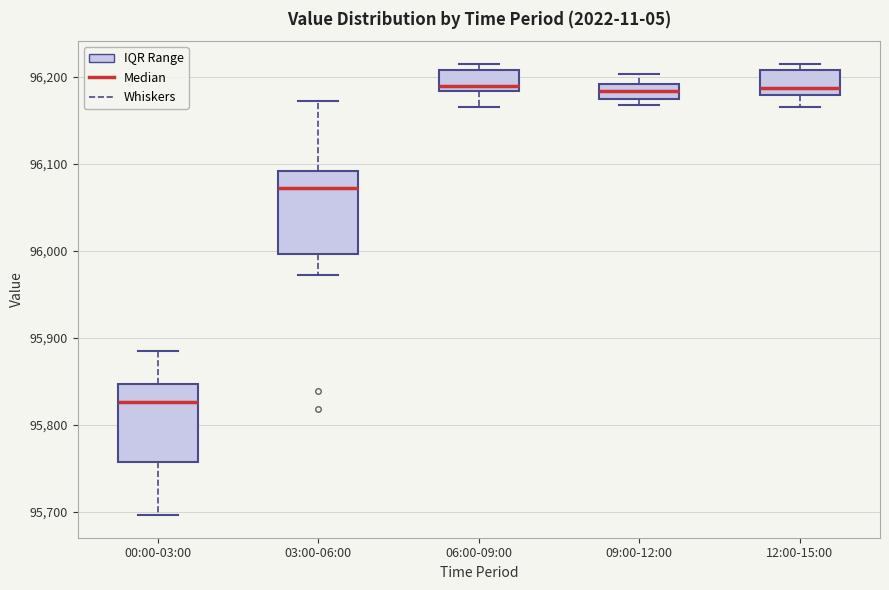

Reading left to right, read every box against the y-axis: the position of its median line, the range the box covers, and the ends of its whiskers. The values are not printed on the chart, so give them approximately, as read against the axis.

00:00-03:00: median 95830, box 95760 to 95850, whiskers 95700 to 95880
03:00-06:00: median 96070, box 96000 to 96090, whiskers 95970 to 96170
06:00-09:00: median 96190, box 96180 to 96210, whiskers 96170 to 96220
09:00-12:00: median 96180, box 96170 to 96190, whiskers 96170 (just below the box's lower edge) to 96200
12:00-15:00: median 96190, box 96180 to 96210, whiskers 96170 to 96220